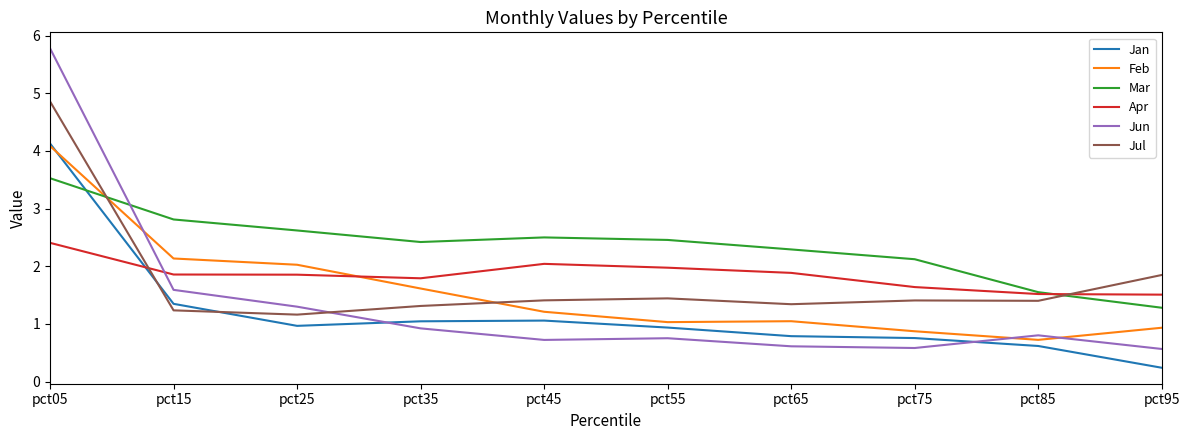

Where do Apr and Feb first cross each other?

pct25 and pct35